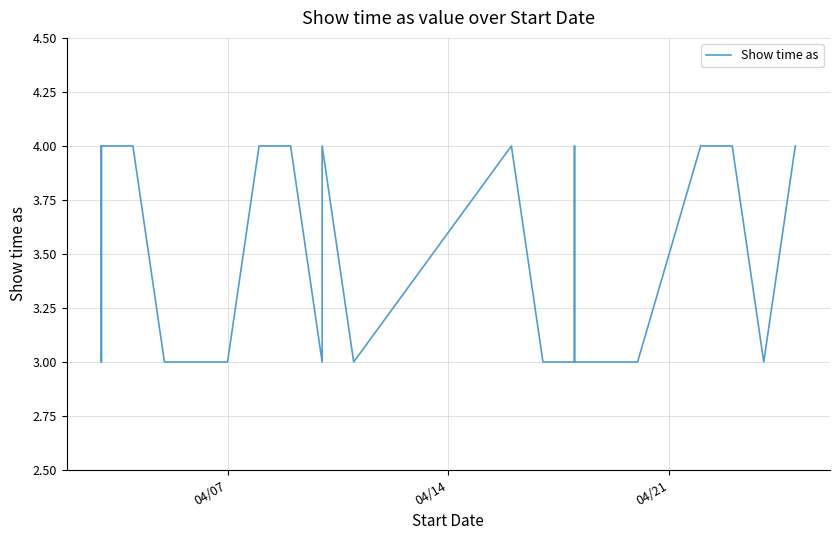

How many categories are shown in the chart?

28